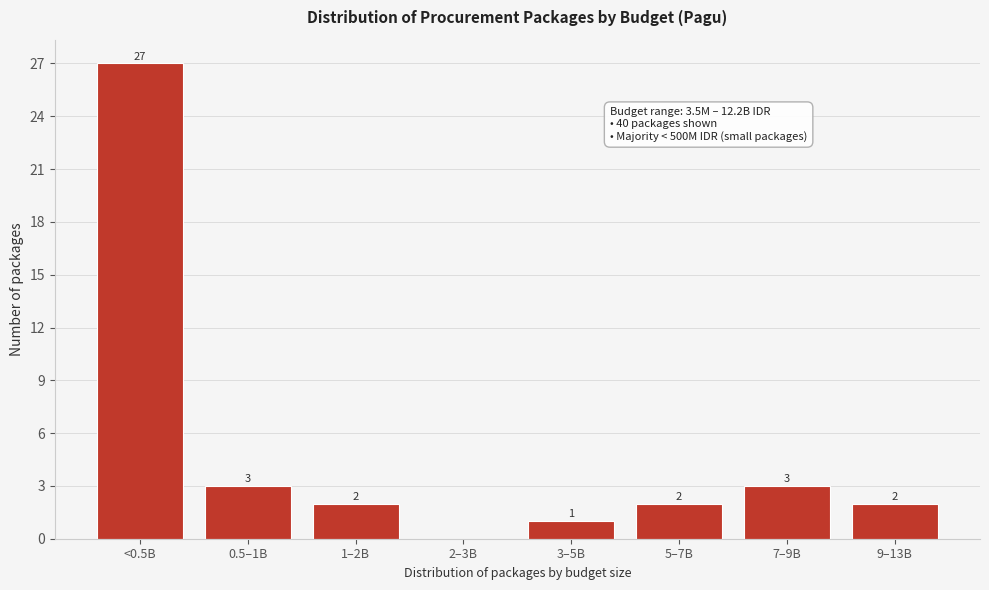

Reading left to right, transcribe all the data shown in this chart.

<0.5B=27	0.5–1B=3	1–2B=2	2–3B=0	3–5B=1	5–7B=2	7–9B=3	9–13B=2